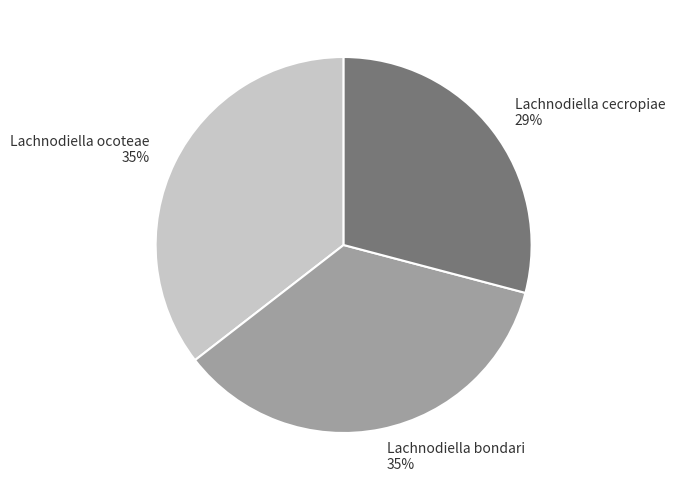

Which slice is the smallest?

Lachnodiella cecropiae